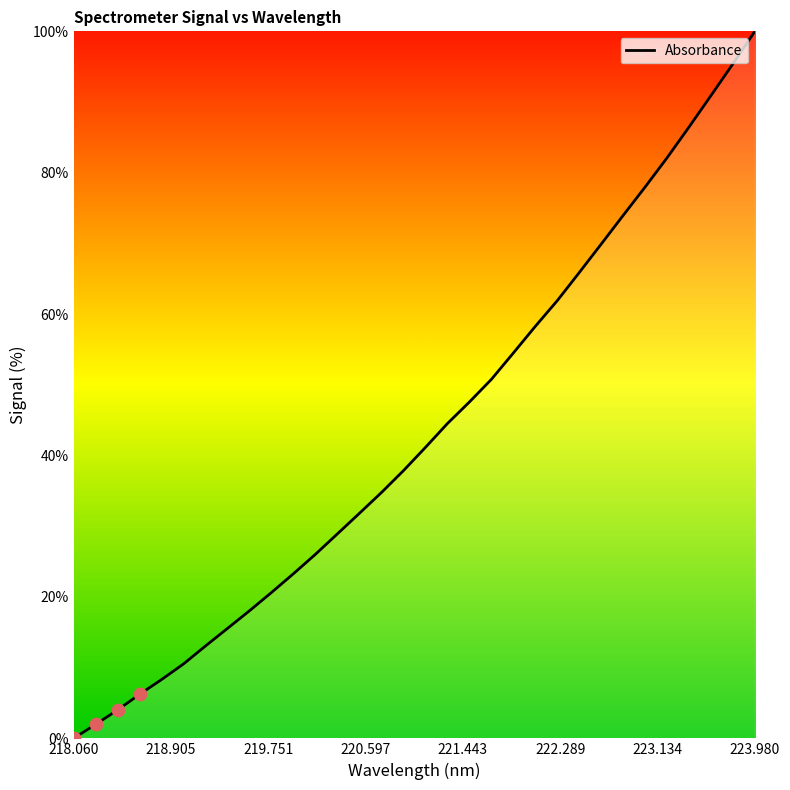

What is the greatest value displayed?

100.0